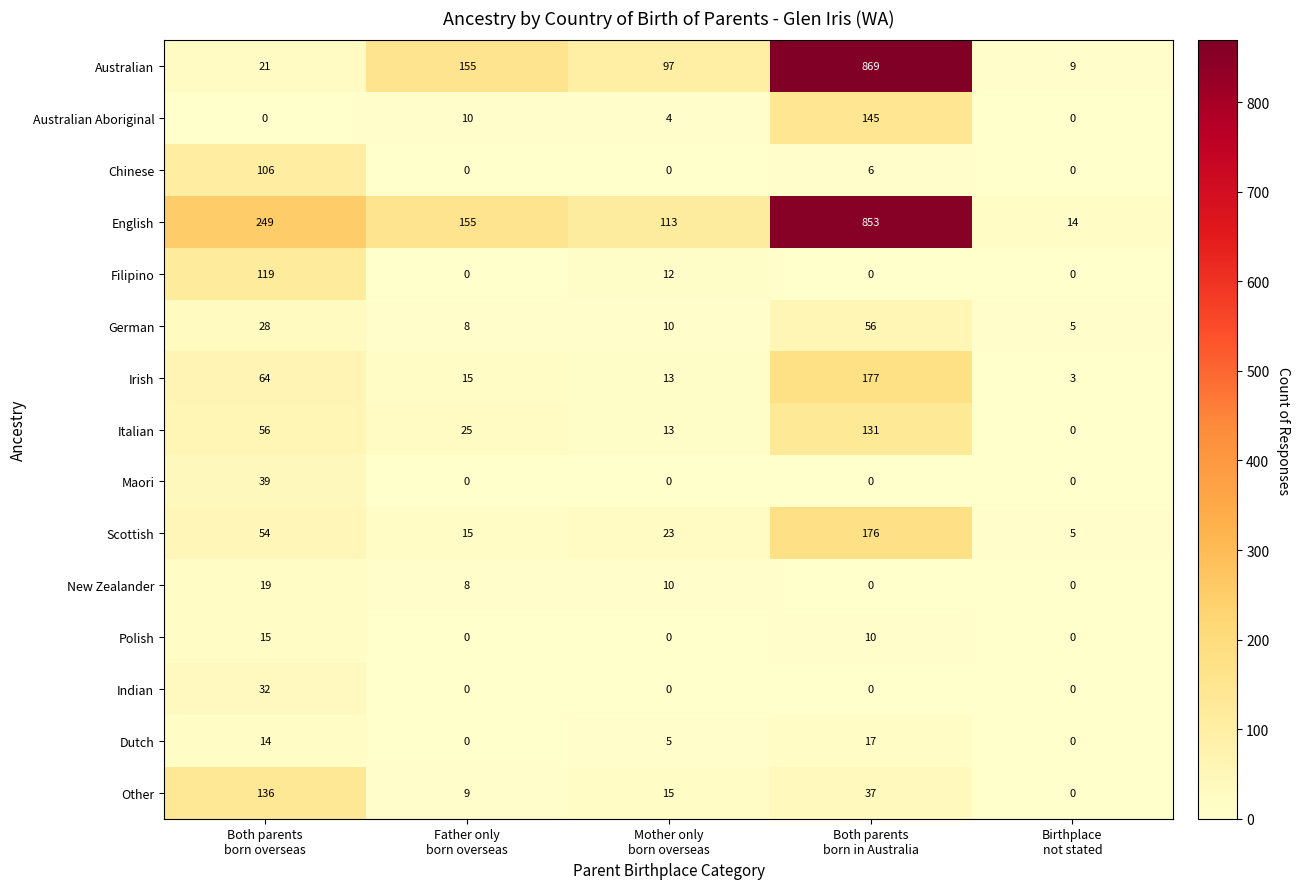

Rank the series by their maximum value, from lowest to highest.

Polish, Dutch, New Zealander, Indian, Maori, German, Chinese, Filipino, Italian, Other, Australian Aboriginal, Scottish, Irish, English, Australian